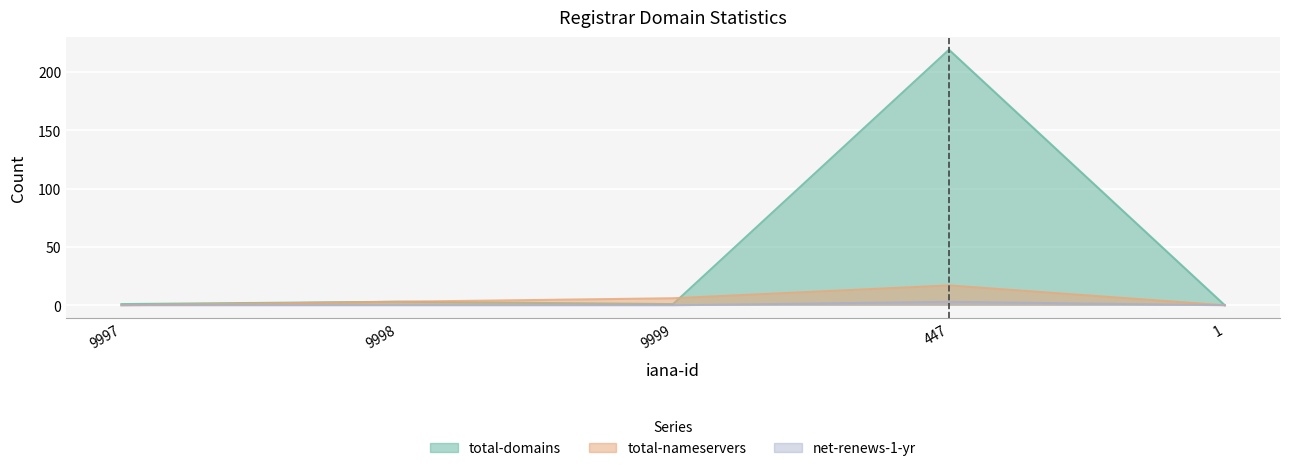

Is it true that total-nameservers equals 10 at 447?

False